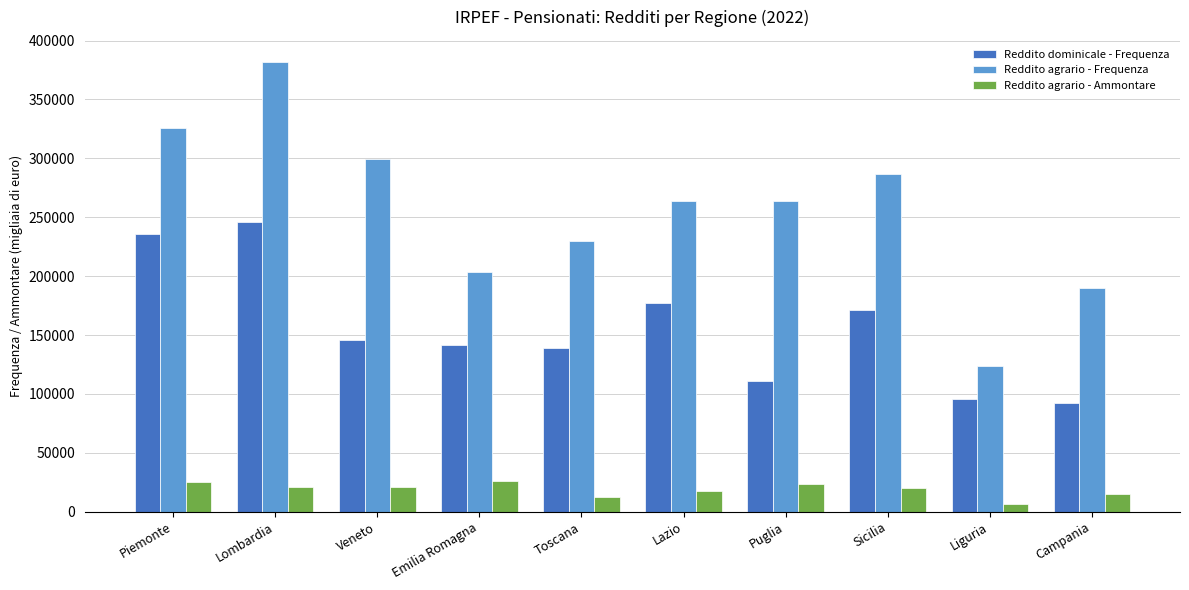

Read the Reddito agrario - Ammontare value at Sicilia, to the nearest 50.

20500